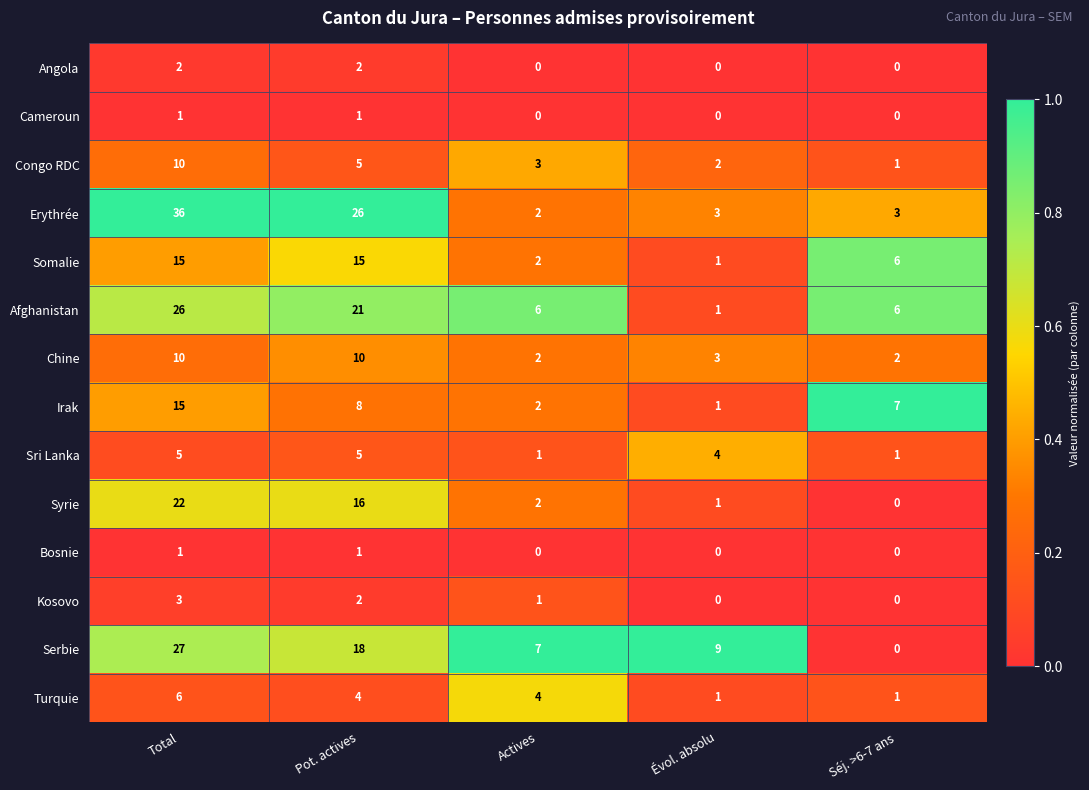

At how many categories does at least one series exceed 0?

5